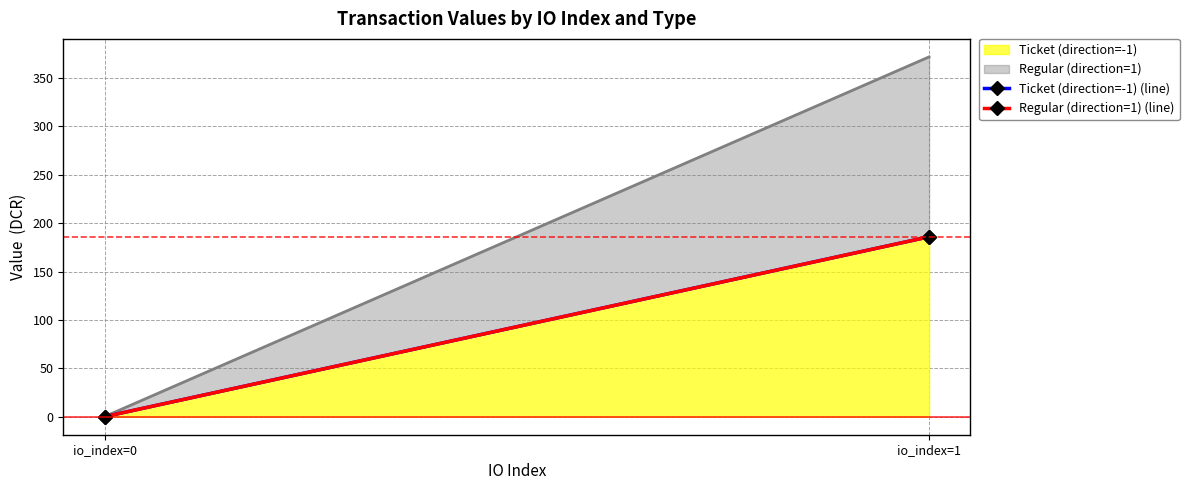

Between io_index=0 and io_index=1, which series saw the biggest shift?

Ticket (direction=-1) (line)